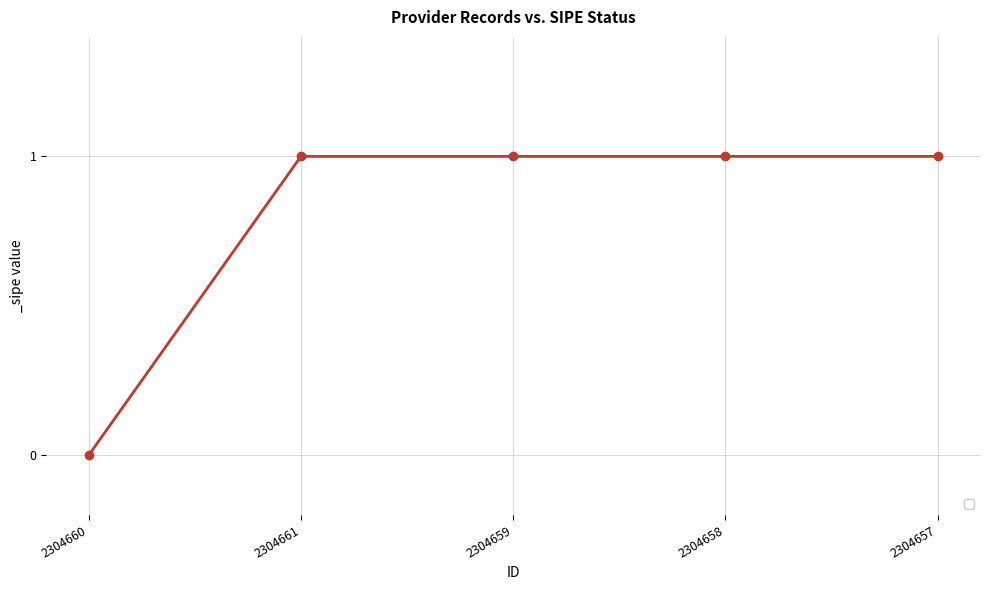

What is the label of the 2nd point from the left?

2304661